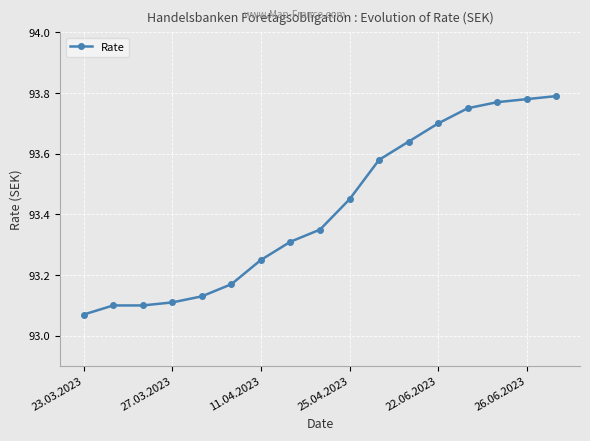

What is the difference between the second highest and second lowest values?

0.7